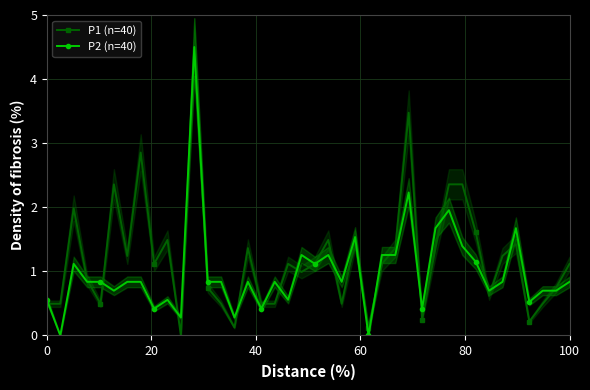

What is the difference between the maximum and minimum values in the P1 (n=40) series?

4.5